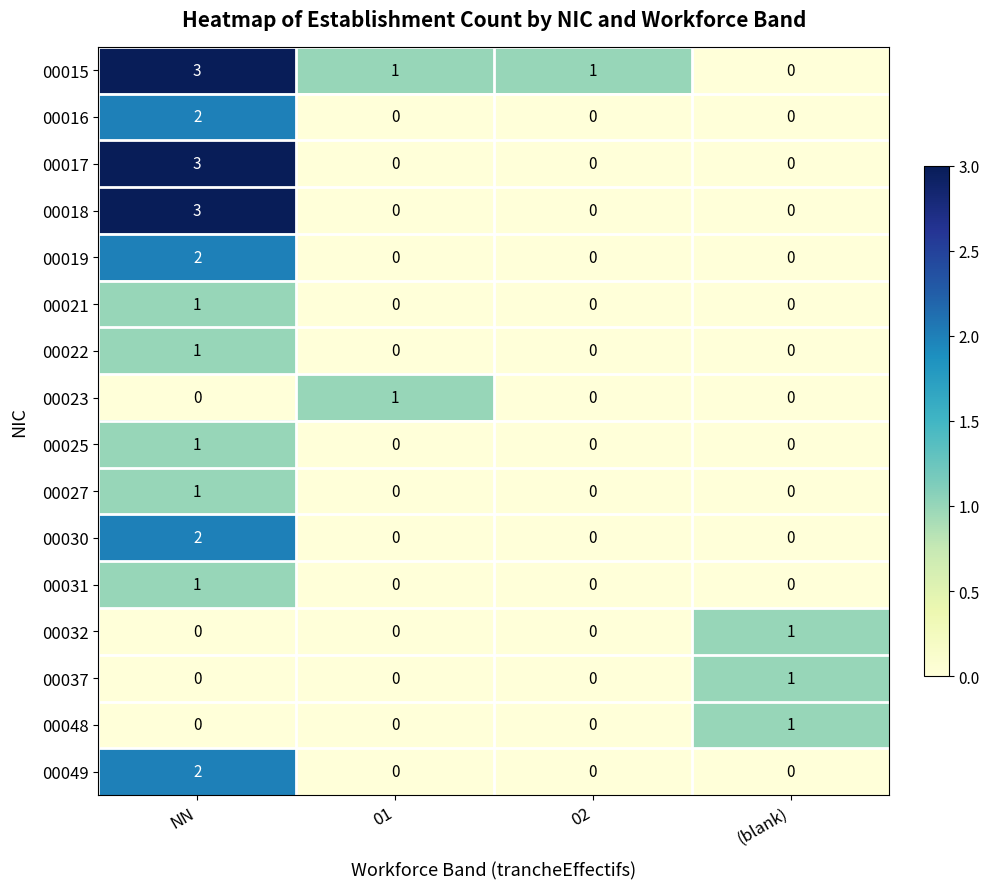

What is the difference between the maximum and minimum values in the 00015 series?

3